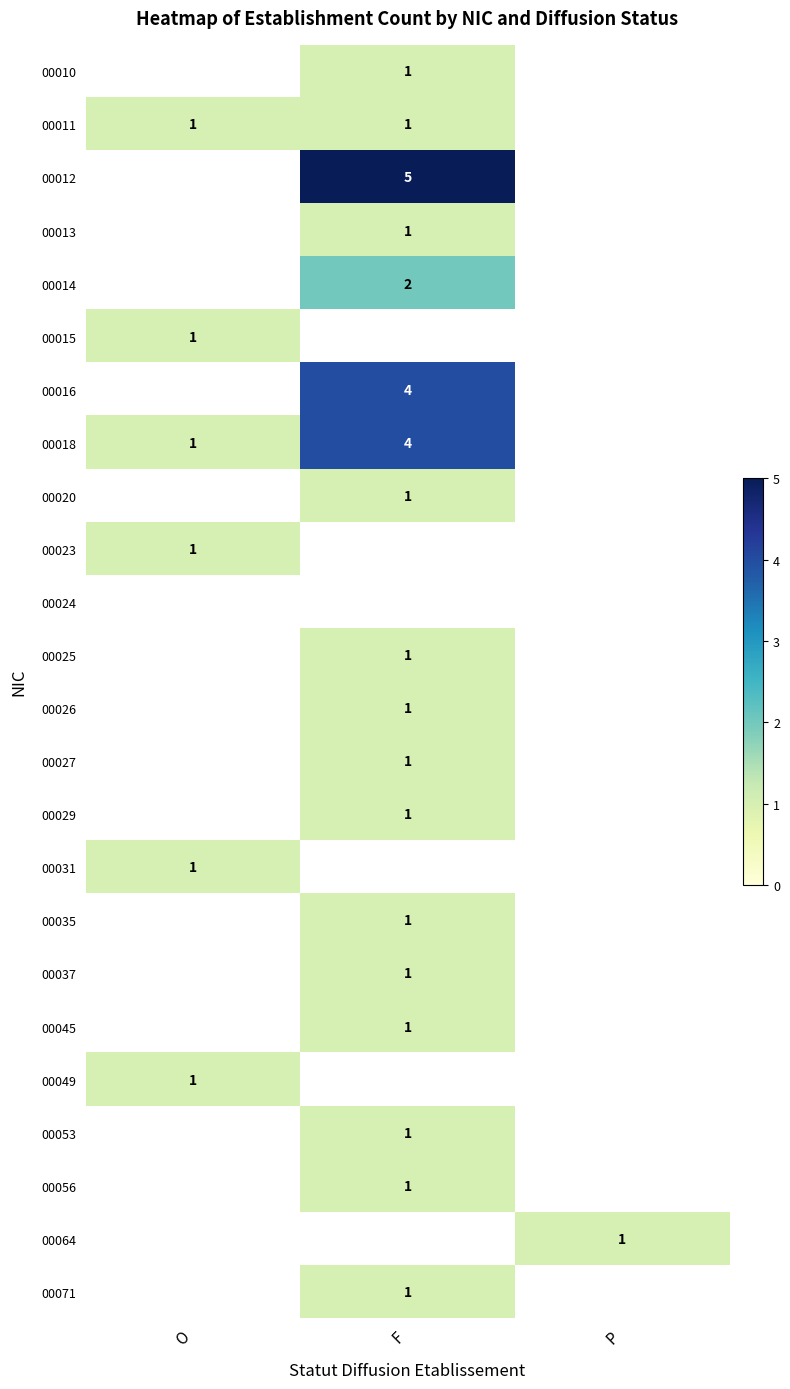

Is it true that 00023 equals 1 at O?

True